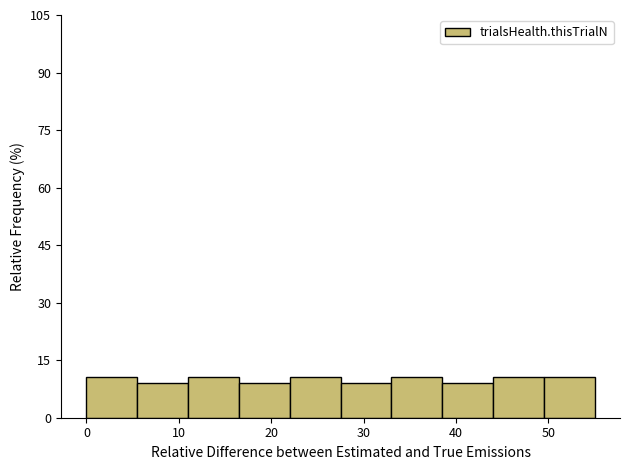

Reading left to right, list every bar in this chart as the range it spans on the x-axis followed by its height. Neither the bar edges nor the heights are printed on the chart, so give them approximately, as read against the axes.

0.0 to 5.5: 10
5.5 to 11.0: 8
11.0 to 16.5: 10
16.5 to 22.0: 8
22.0 to 27.5: 10
27.5 to 33.0: 8
33.0 to 38.5: 10
38.5 to 44.0: 8
44.0 to 49.5: 10
49.5 to 55.0: 10